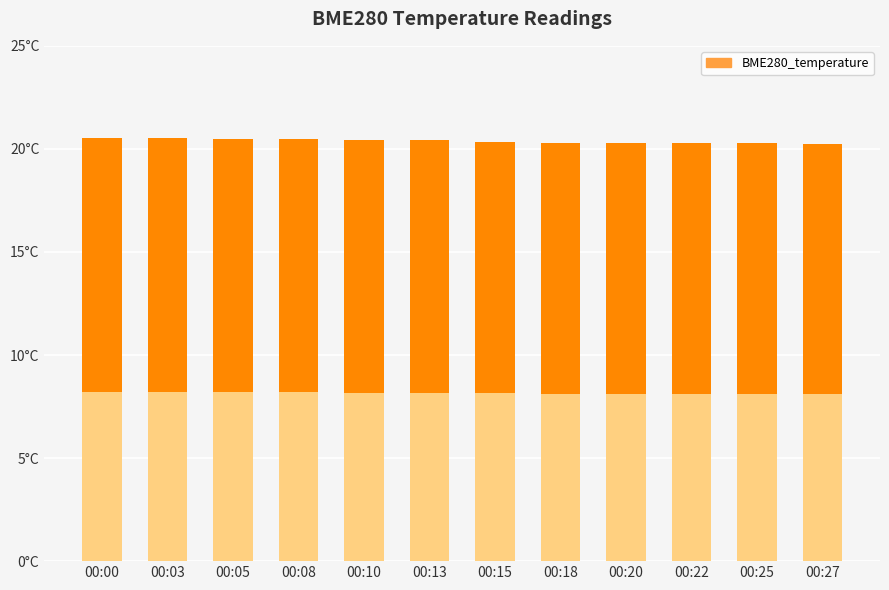

List the labels in order of value, smallest first.

00:27, 00:20, 00:25, 00:18, 00:22, 00:15, 00:13, 00:10, 00:05, 00:08, 00:03, 00:00